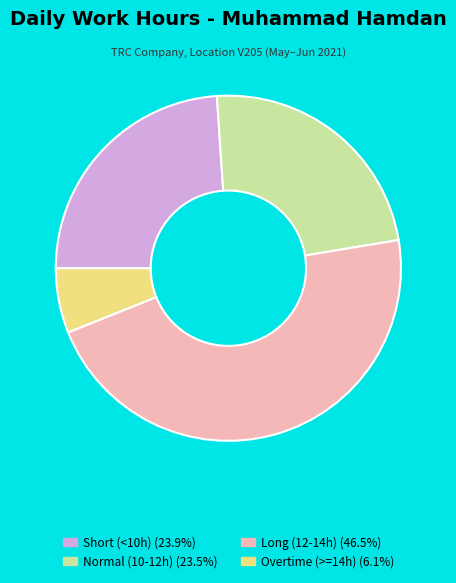

Is there any slice that represents more than half of the pie?

No